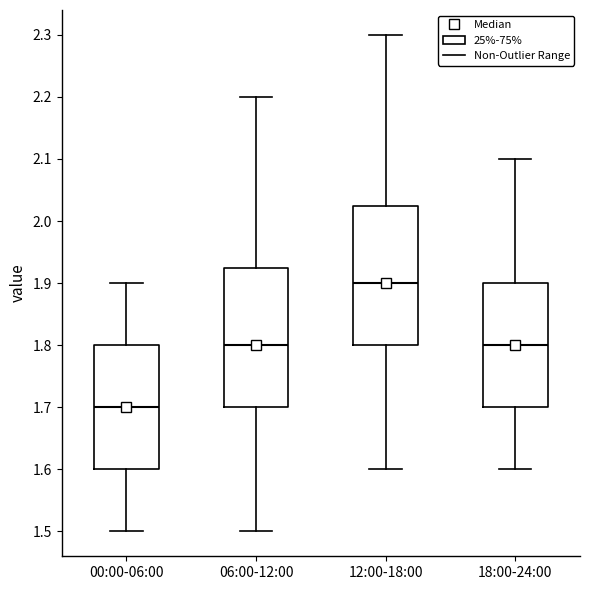

Reading left to right, transcribe this box plot: for each box, give where its median line is, the range the box spans, and where its two whiskers end, as read against the y-axis. The values are not printed on the chart, so give them approximately, as read against the axis.

00:00-06:00: median 1.70, box 1.60 to 1.80, whiskers 1.50 to 1.90
06:00-12:00: median 1.80, box 1.70 to 1.93, whiskers 1.50 to 2.20
12:00-18:00: median 1.90, box 1.80 to 2.03, whiskers 1.60 to 2.30
18:00-24:00: median 1.80, box 1.70 to 1.90, whiskers 1.60 to 2.10